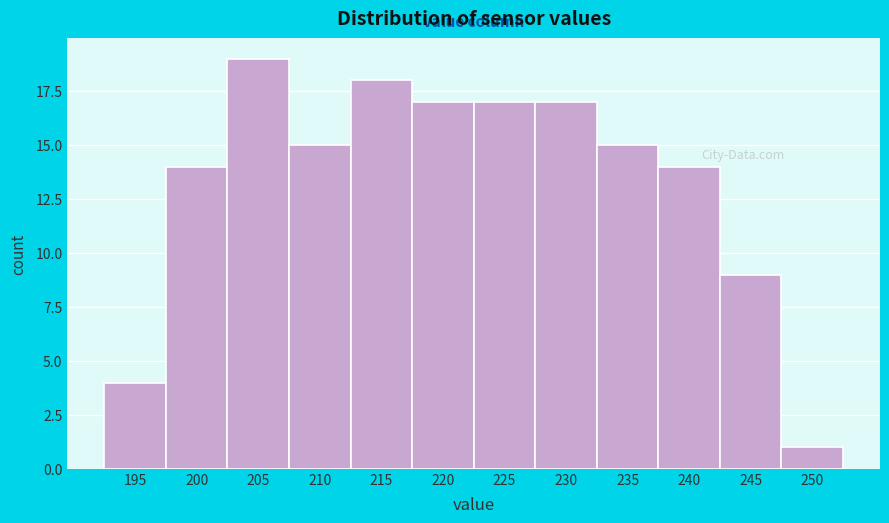

Reading left to right, extract all data points from this chart.

4	14	19	15	18	17	17	17	15	14	9	1